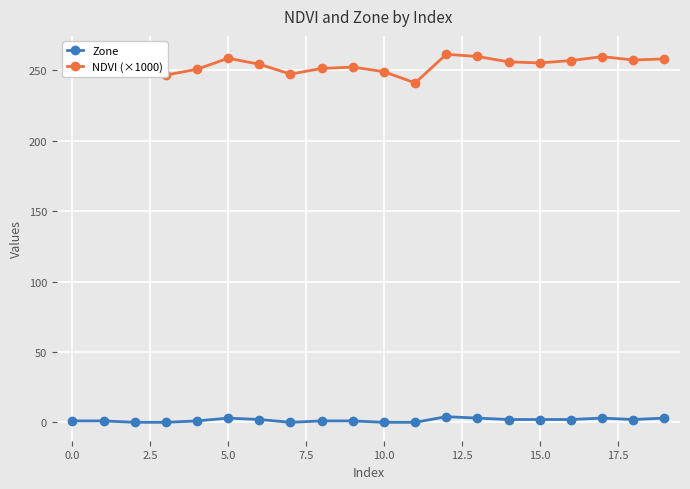

List the series in order of their peak value, highest first.

NDVI (×1000), Zone